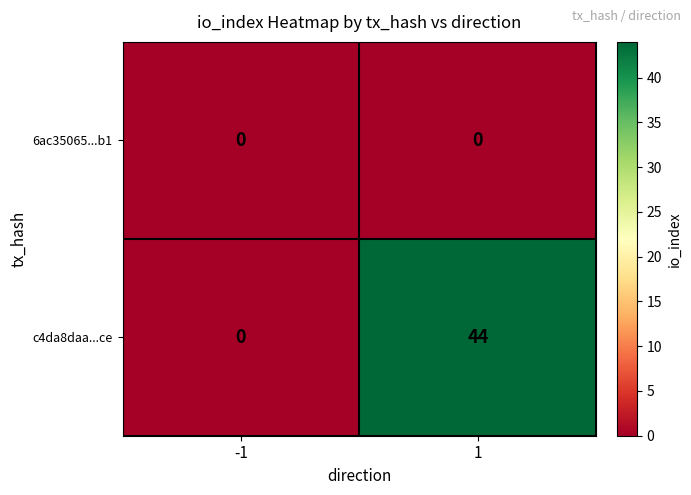

Between -1 and 1, which series saw the biggest shift?

c4da8daa...ce